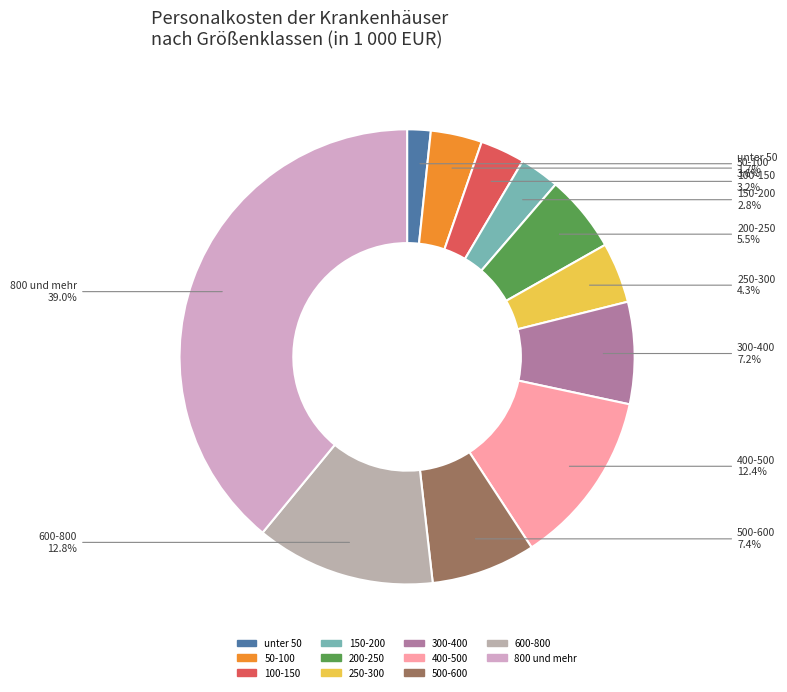

True or false: unter 50 accounts for 2% of the total.

True